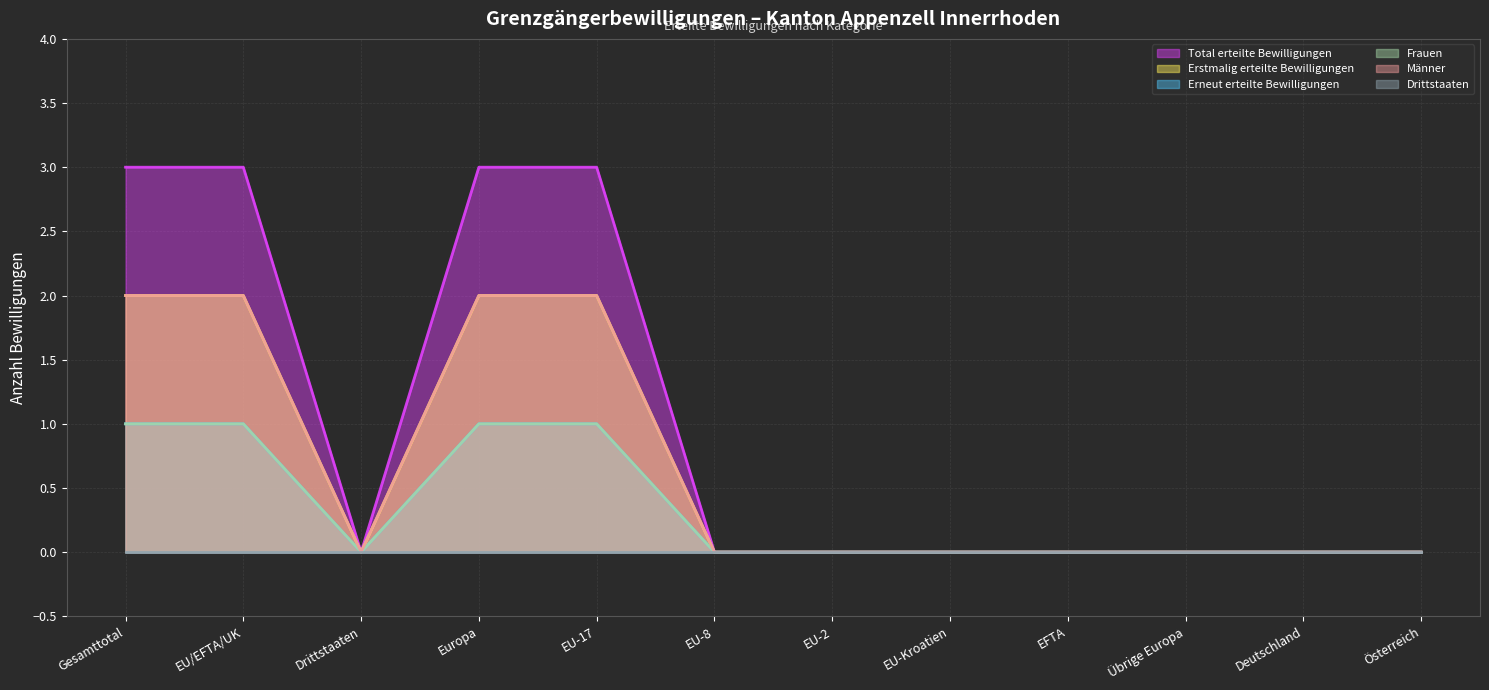

What is the difference between the maximum and minimum values in the Total erteilte Bewilligungen series?

3